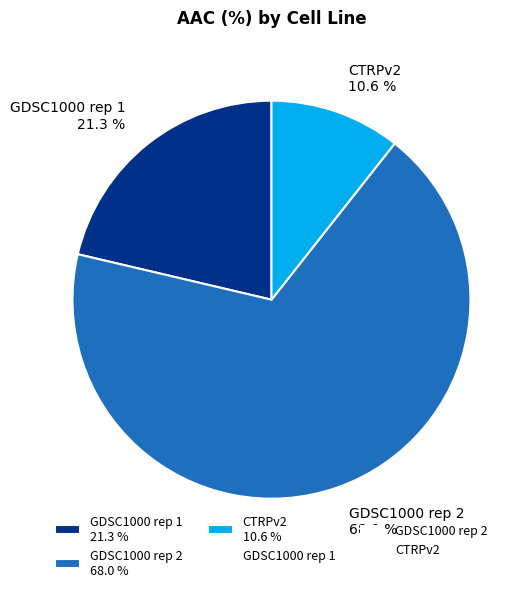

What is the largest slice in the pie chart?

GDSC1000 rep 2